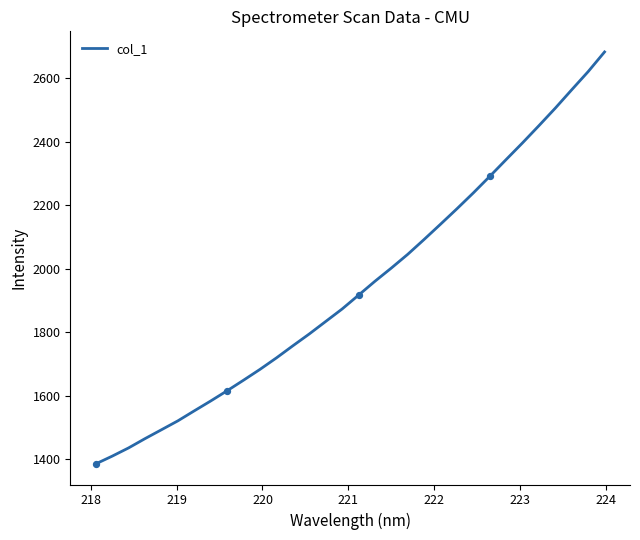

What is the maximum value shown in the chart?

2683.1